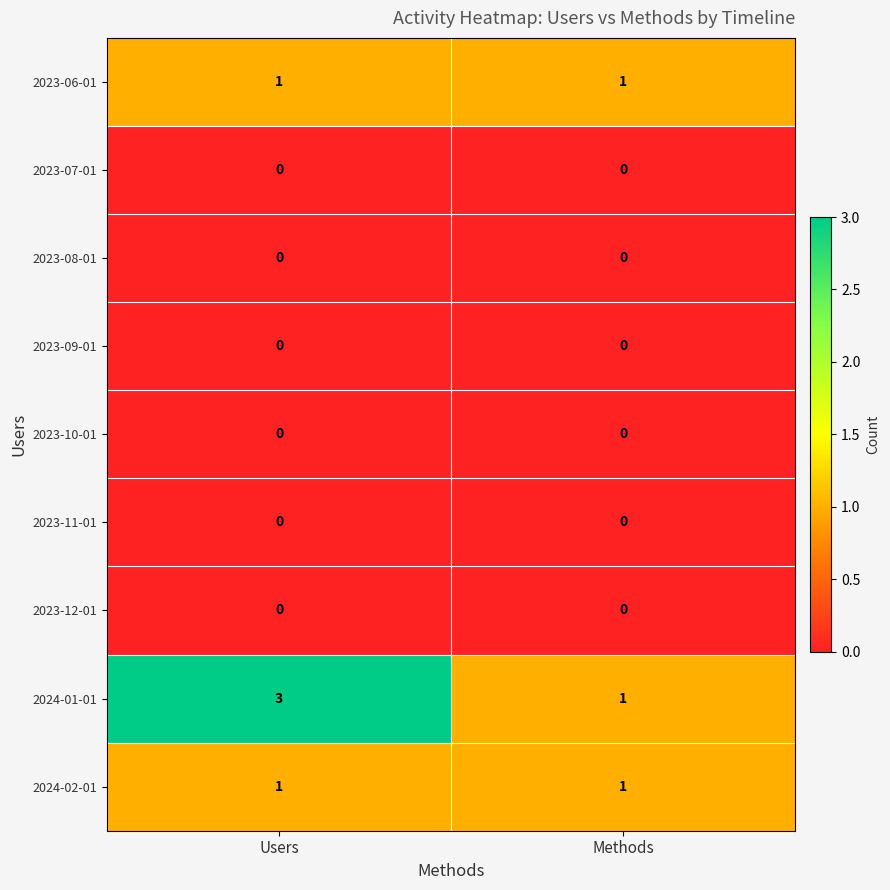

Which series has the largest range (max minus min)?

2024-01-01